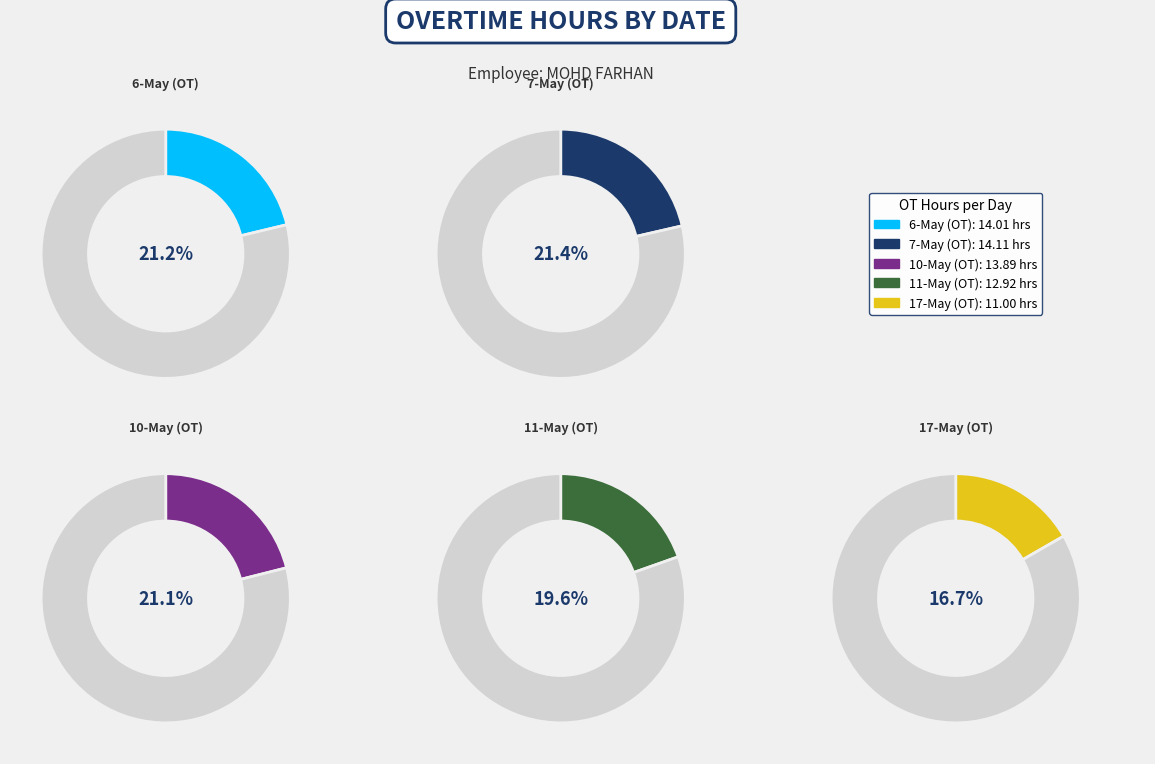

Which category has the smallest portion of the pie?

17-May (OT)